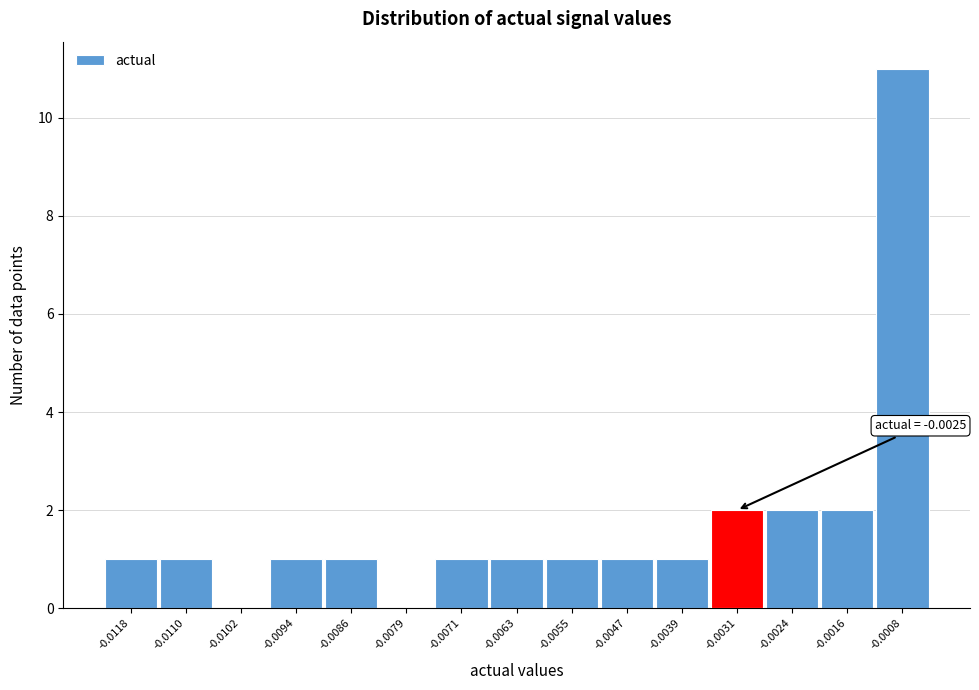

Reading left to right, transcribe all the data shown in this chart.

-0.0118=1	-0.0110=1	-0.0102=0	-0.0094=1	-0.0086=1	-0.0079=0	-0.0071=1	-0.0063=1	-0.0055=1	-0.0047=1	-0.0039=1	-0.0031=2	-0.0024=2	-0.0016=2	-0.0008=11